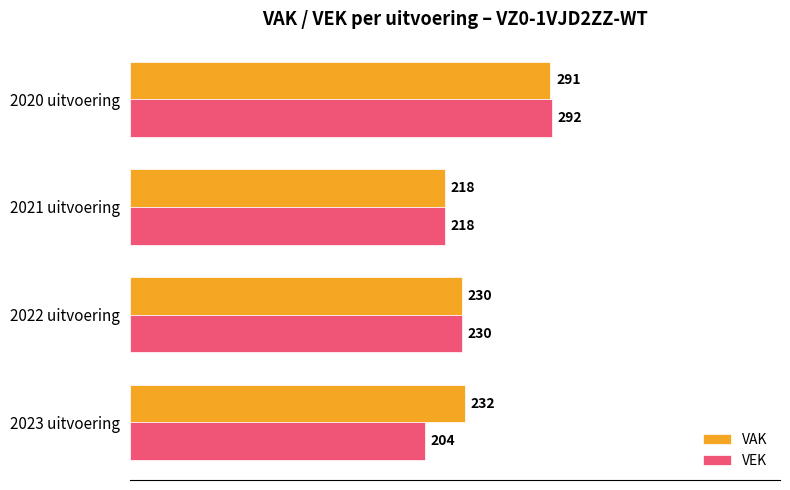

At 2023 uitvoering, list the series in order from largest to smallest.

VAK, VEK